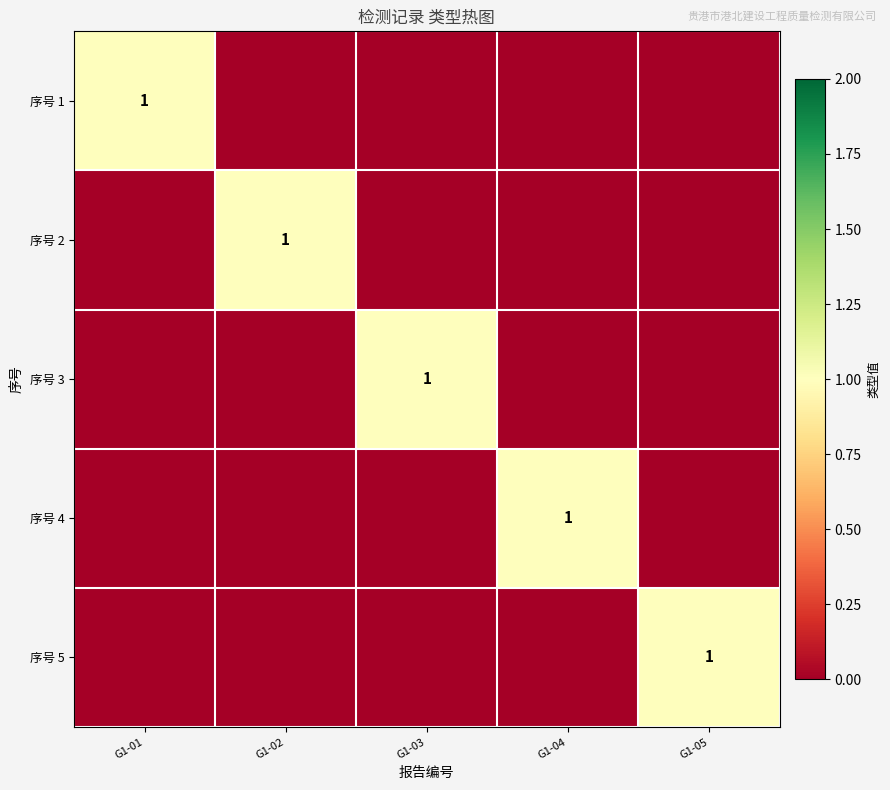

Is it true that 序号 3 equals 1 at G1-03?

True